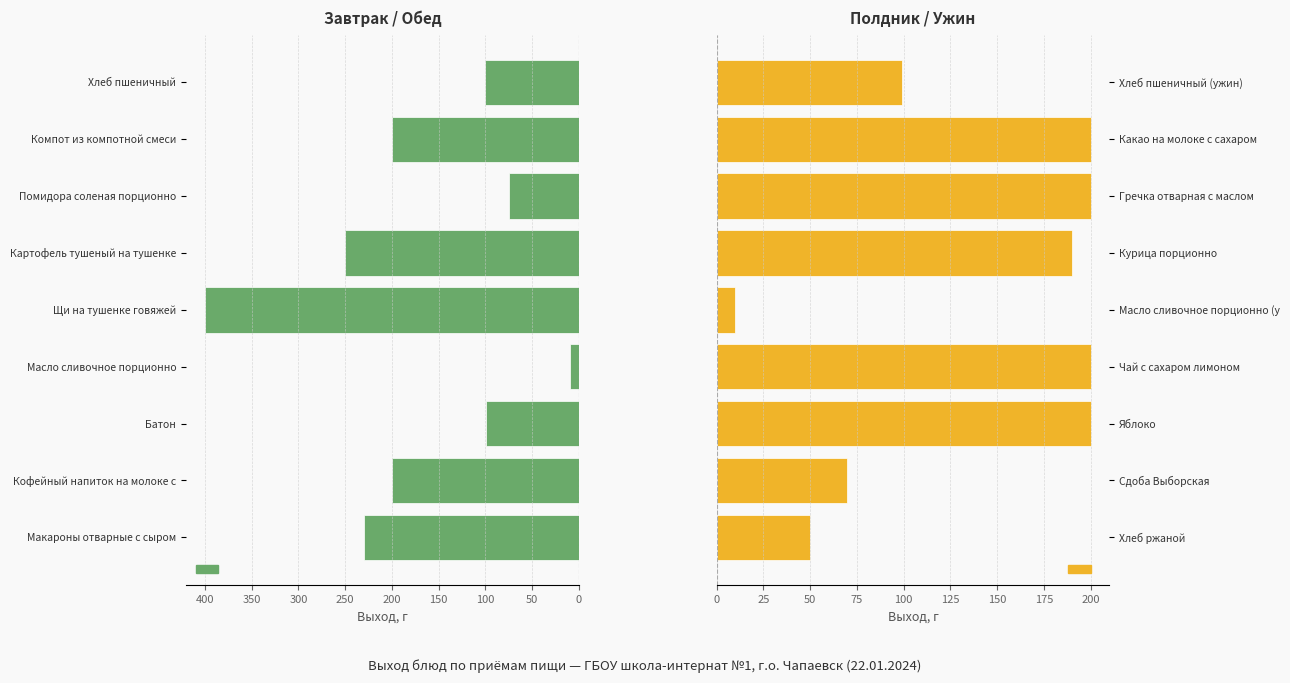

Which series has the largest total across all categories?

Завтрак / Обед